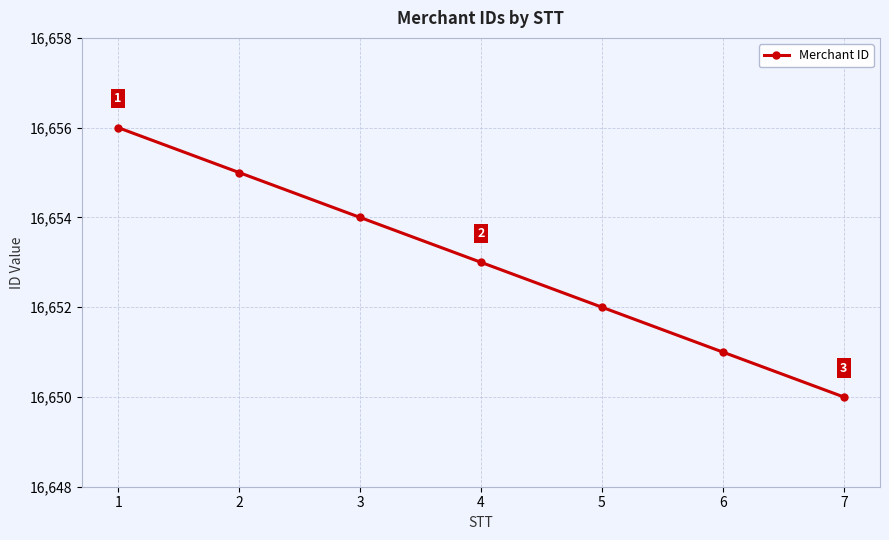

Count the values in the range 16651 to 16655.

5